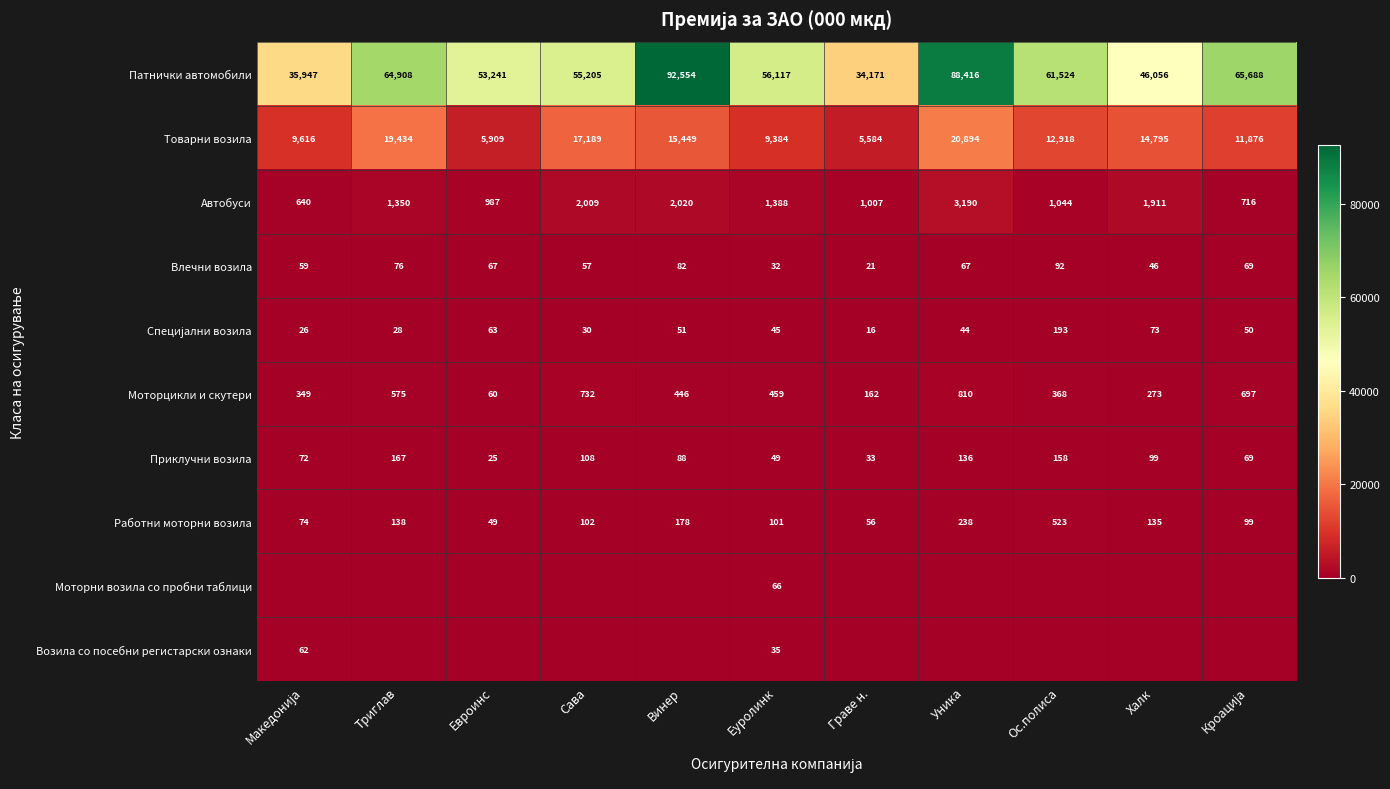

Count the number of categories in the chart.

11